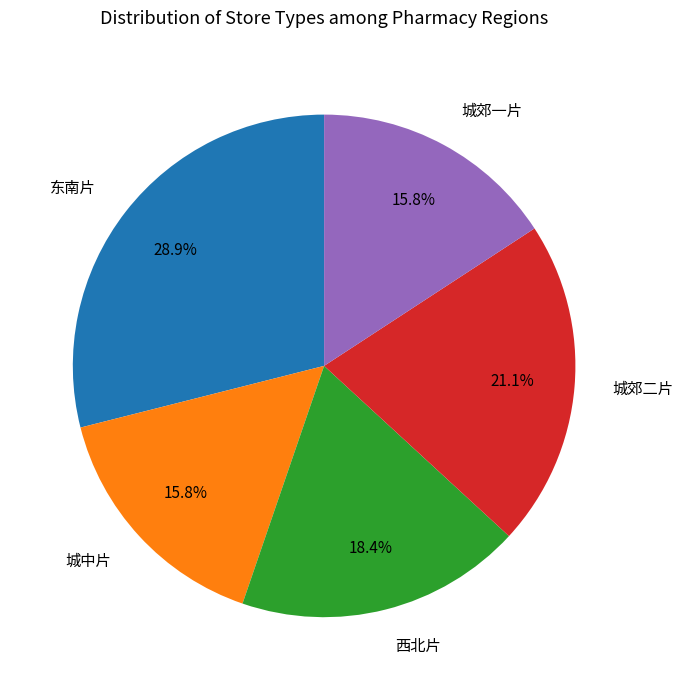

To the nearest percent, what percentage of the pie is 城中片?

16%